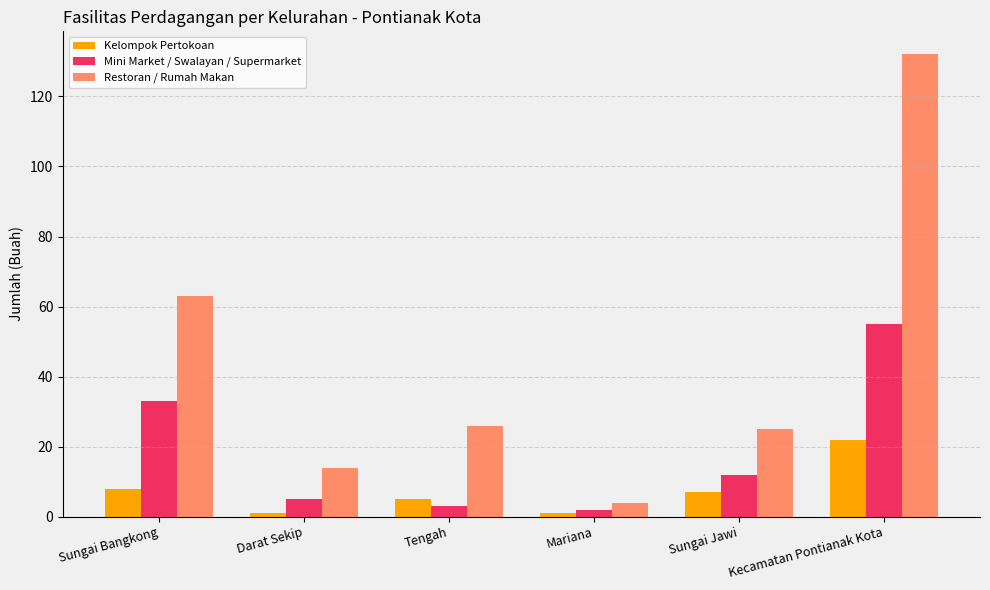

Count the number of data series in this chart.

3